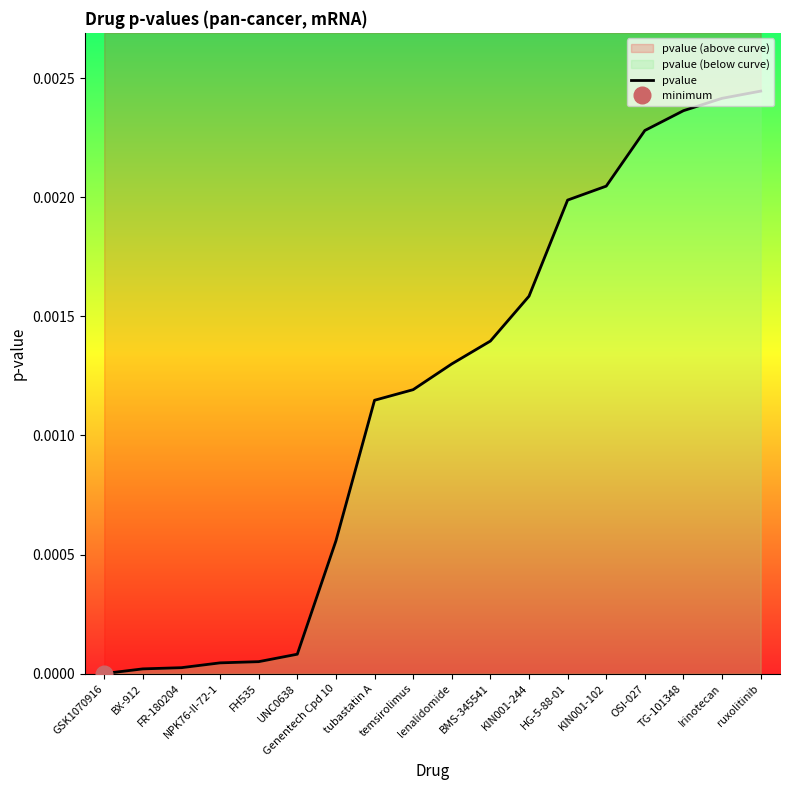

True or false: there are more than 2 points higher than both neighbors.

False